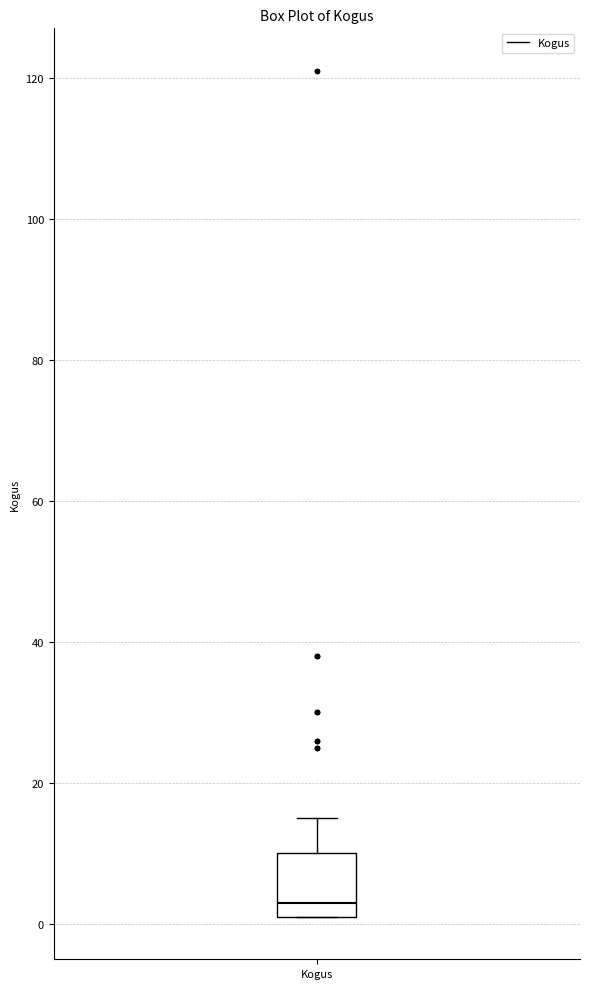

Read this box plot against the y-axis: the position of the median line, the range covered by the box, and the ends of both whiskers. The values are not printed on the chart, so give them approximately, as read against the axis.

median 4, box 2 to 10, whiskers 2 to 16